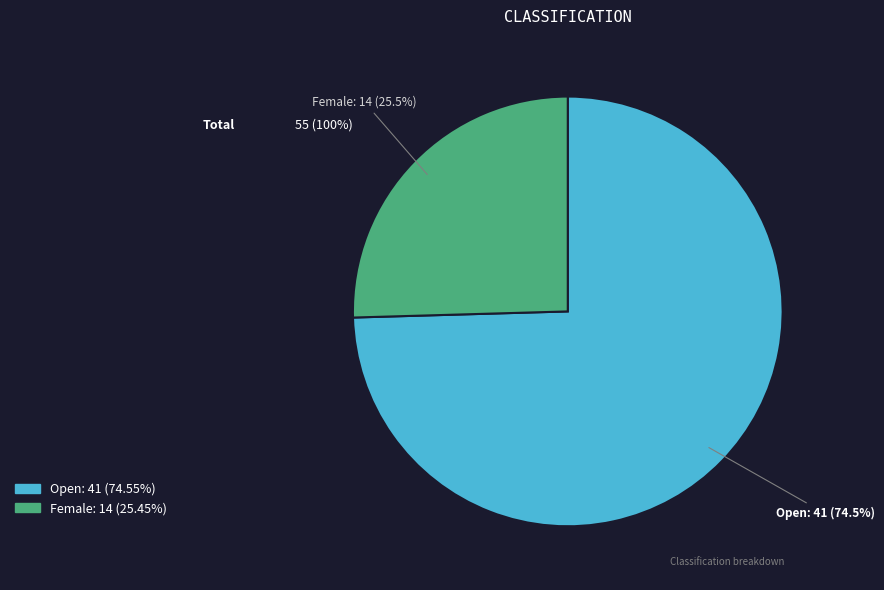

Do Open and Female together represent more than half of the pie?

Yes